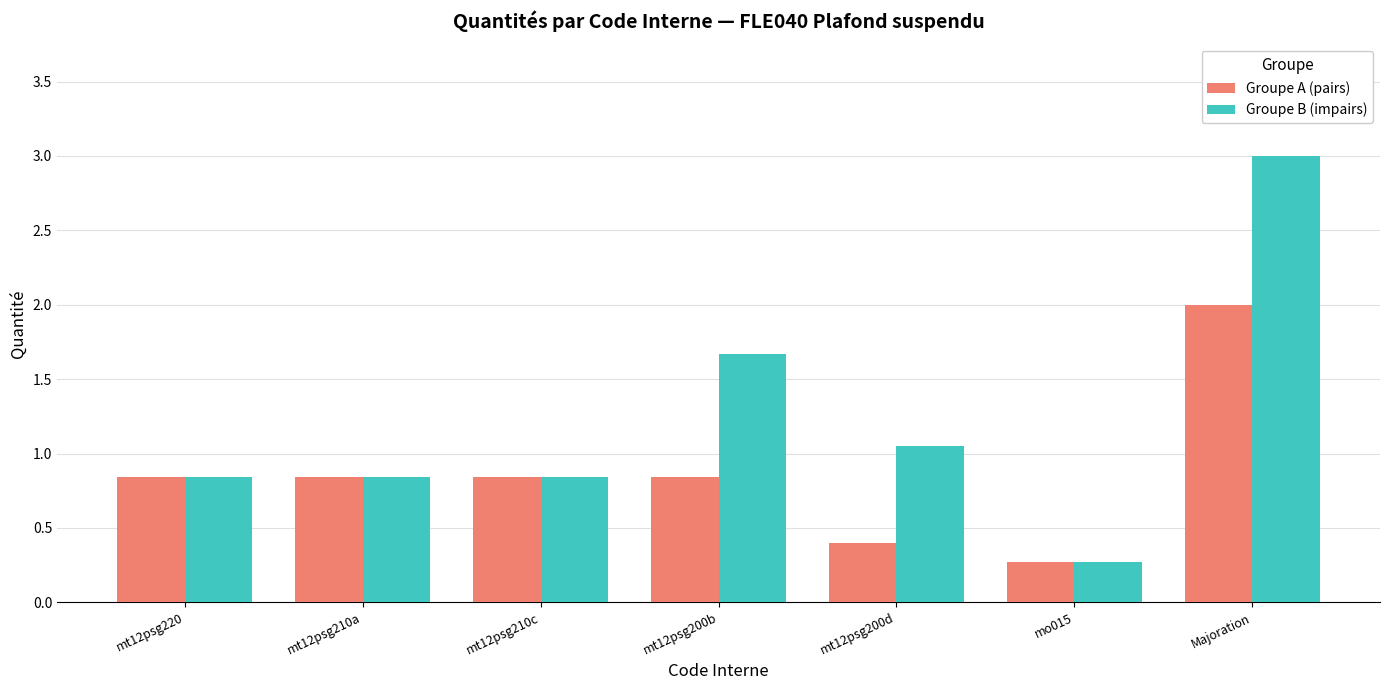

At how many categories does at least one series exceed 1?

3